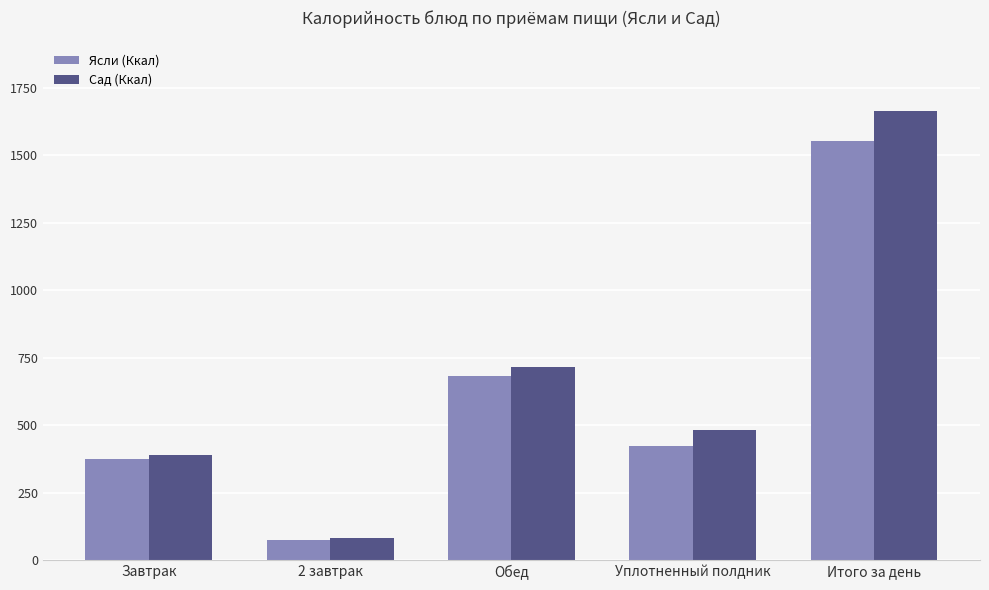

What is the minimum value for Сад (Ккал)?

82